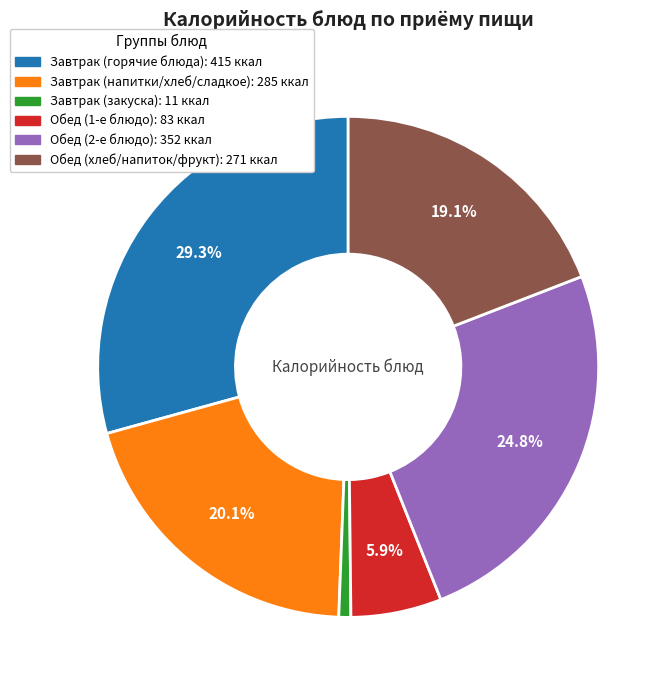

Is there a majority slice in this chart?

No